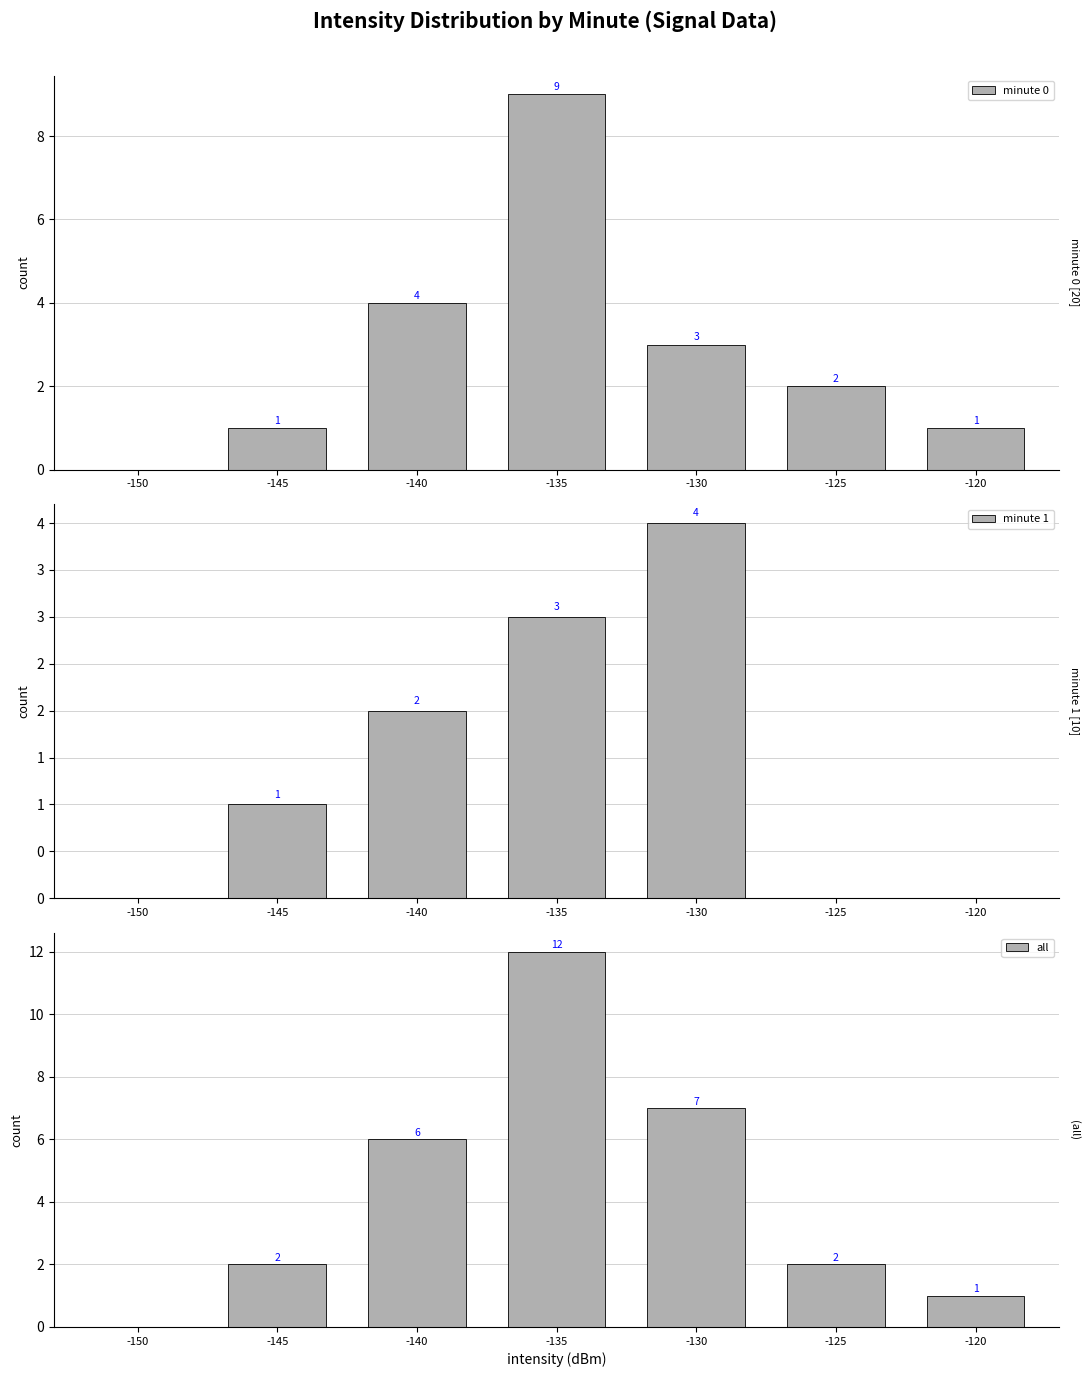

What is the difference between the maximum and second lowest values in the all series?

11